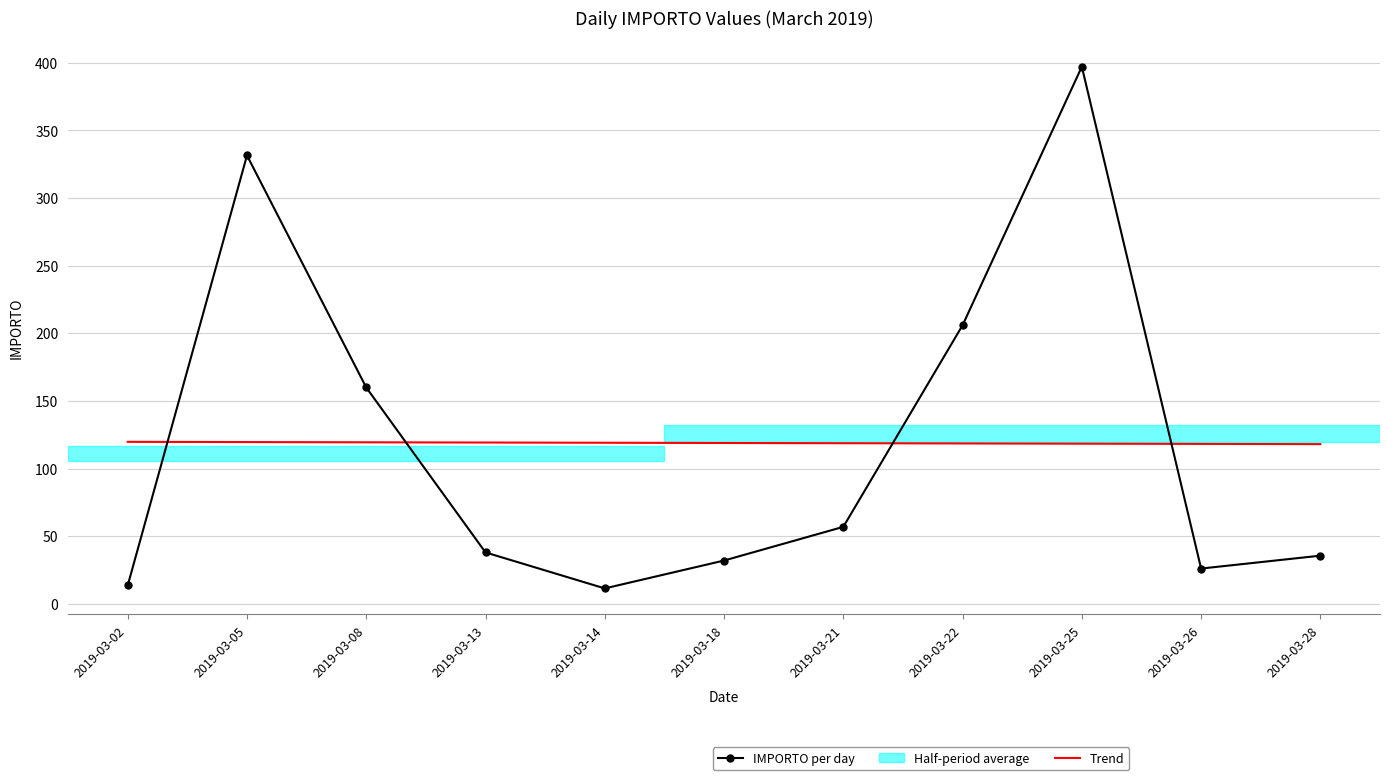

Rank the series by their maximum value, from highest to lowest.

IMPORTO per day, Trend